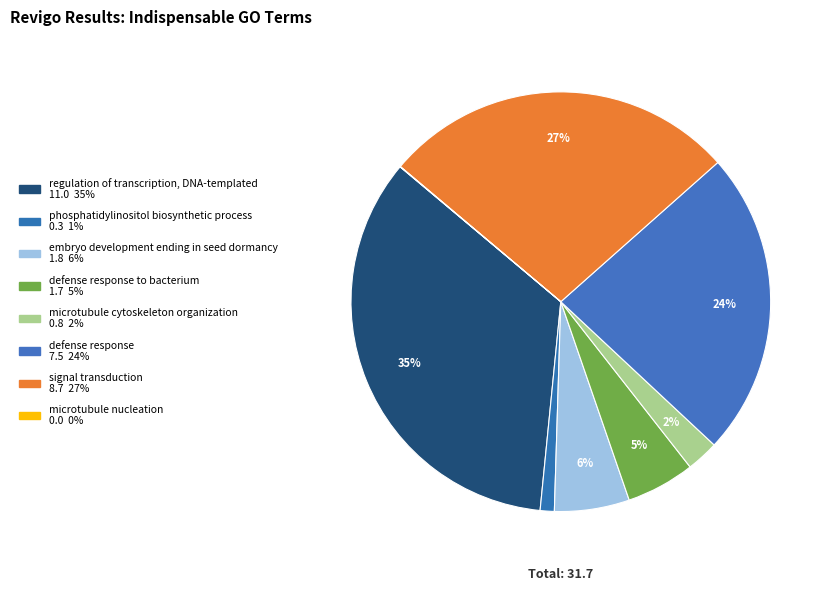

To the nearest percent, what is the difference between the largest and smallest slice percentages?

35%